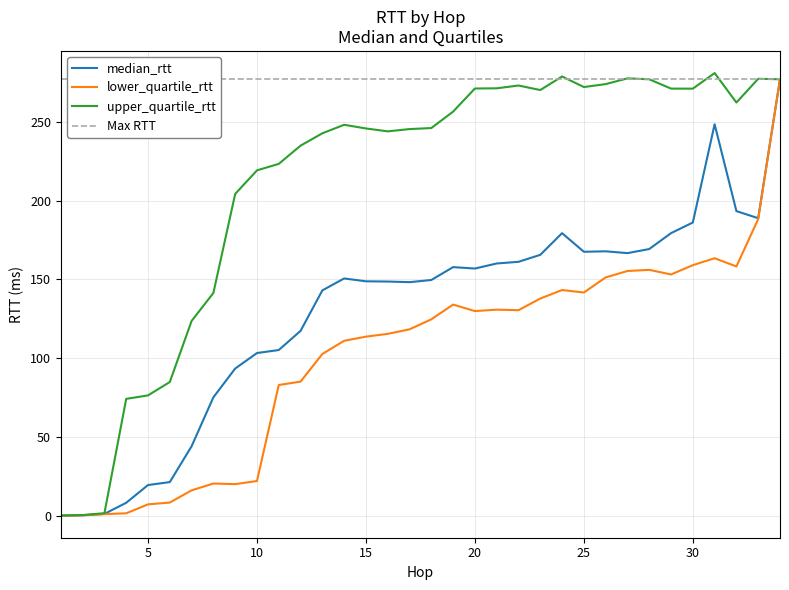

The lower_quartile_rtt series shows 25.7 at 15. True or false?

False